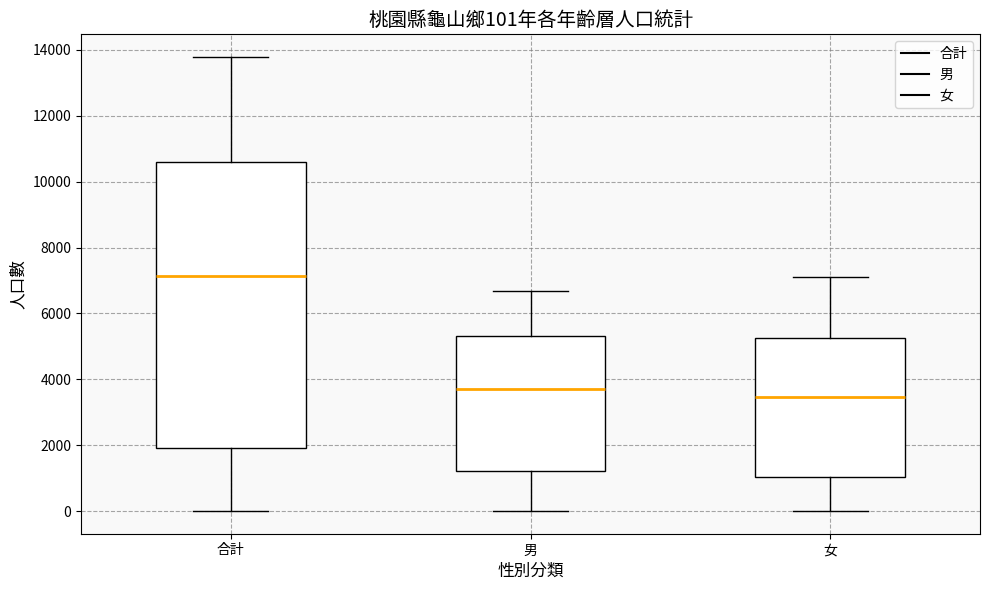

Which box is the tallest, from its lower edge to its upper edge?

合計